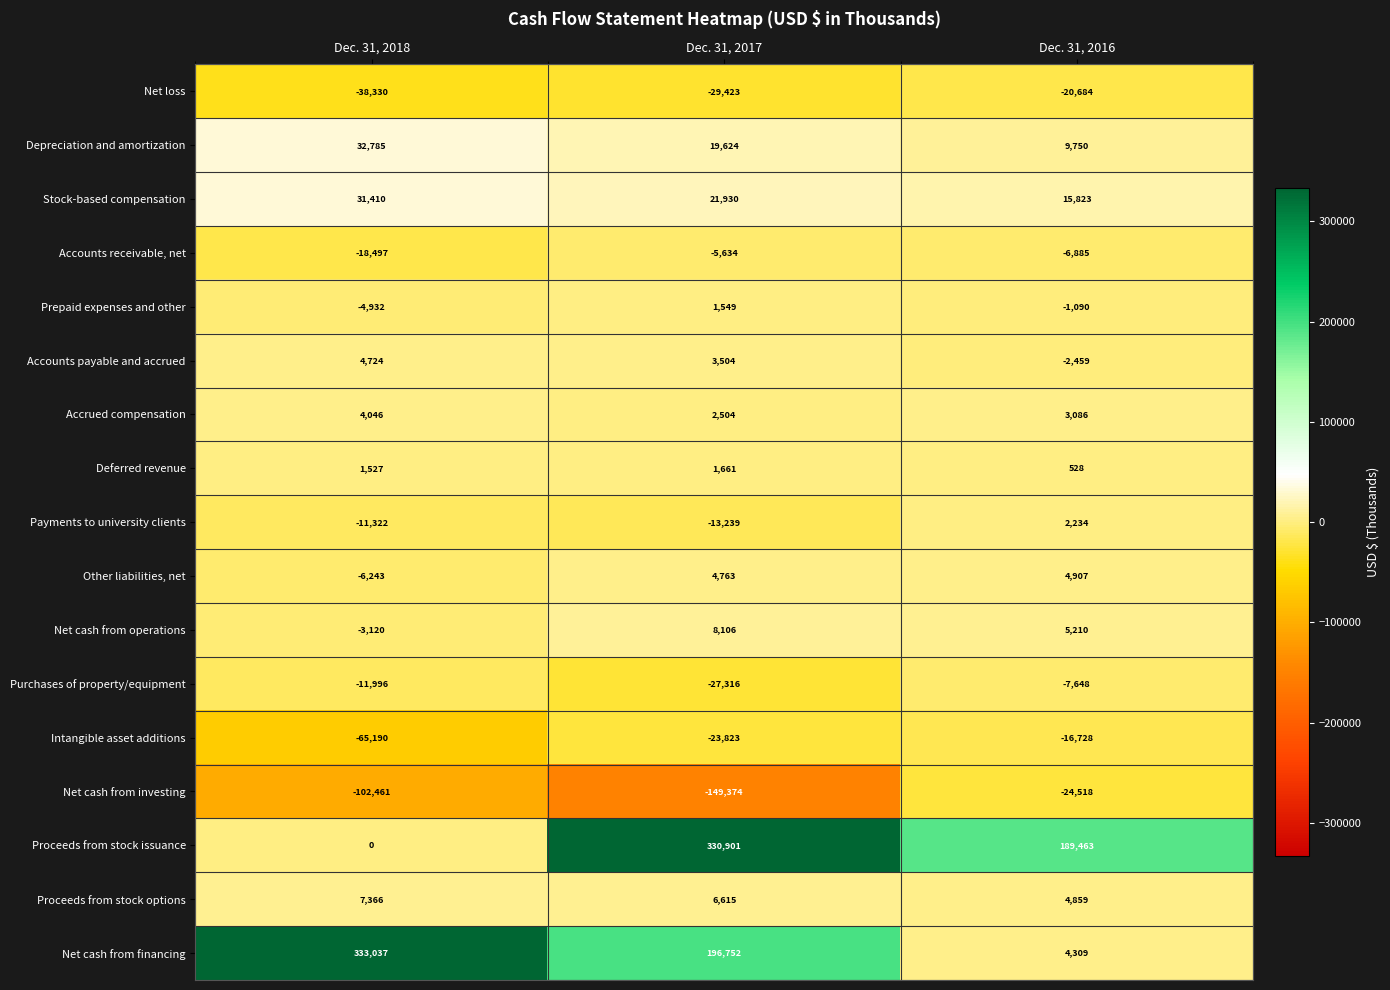

Rank the series by their maximum value, from highest to lowest.

Net cash from financing, Proceeds from stock issuance, Depreciation and amortization, Stock-based compensation, Net cash from operations, Proceeds from stock options, Other liabilities, net, Accounts payable and accrued, Accrued compensation, Payments to university clients, Deferred revenue, Prepaid expenses and other, Accounts receivable, net, Purchases of property/equipment, Intangible asset additions, Net loss, Net cash from investing